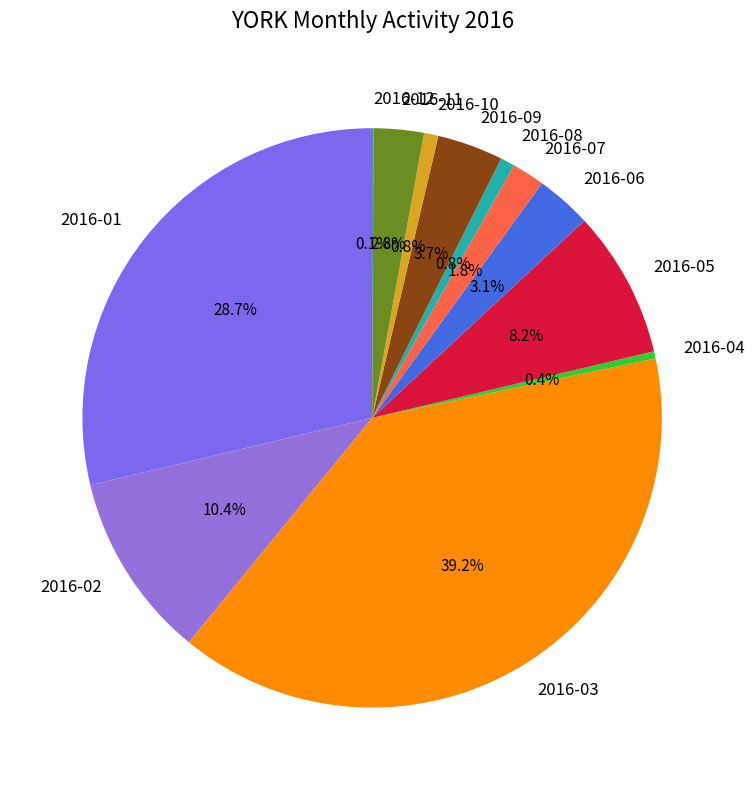

What is the ratio of the value at 2016-09 to the value at 2016-04?

9.2